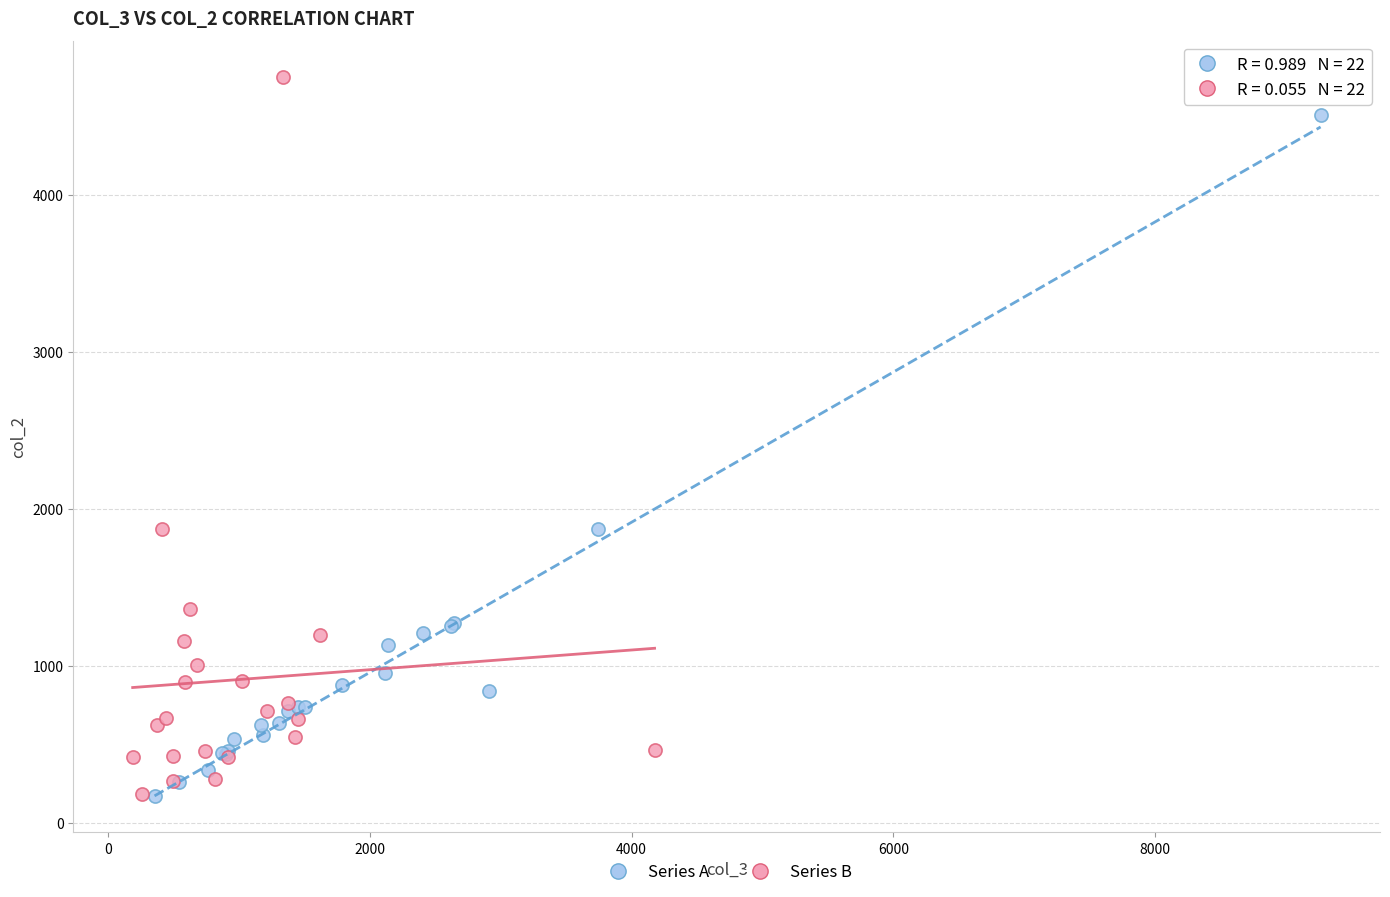

Which series reaches the maximum Y coordinate?

Series B